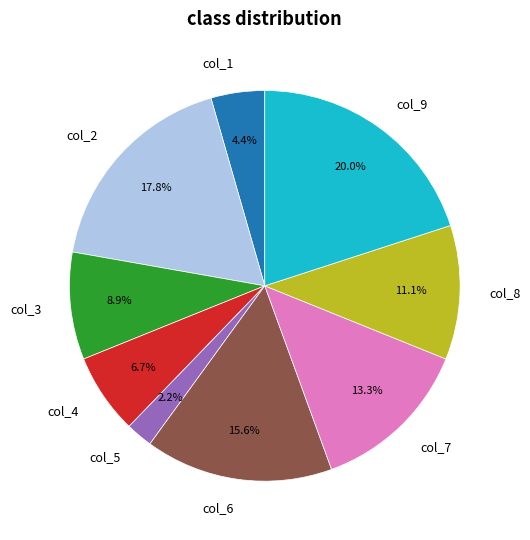

Does col_9 represent more than half of the total?

No